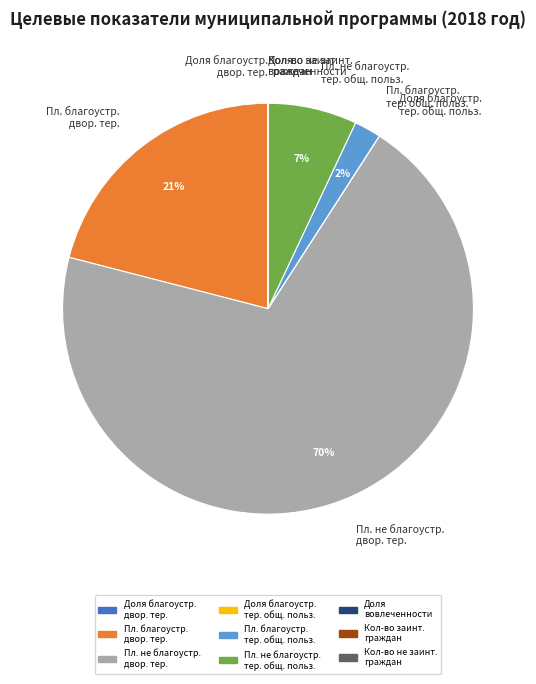

Approximately how many times larger is the value at Пл. благоустр. двор. тер. compared to Пл. не благоустр. двор. тер.?

0.3